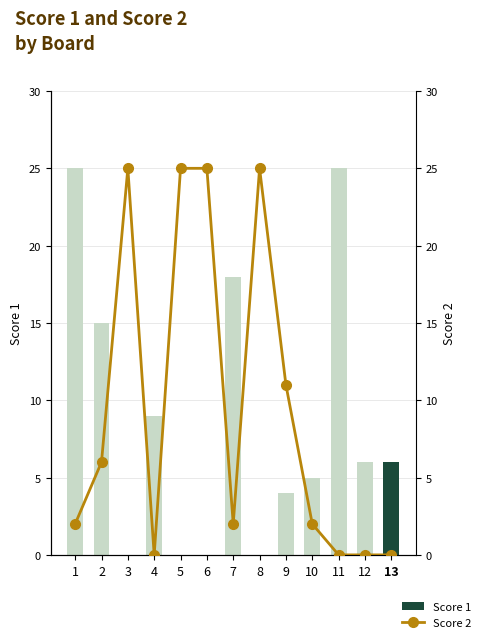

Are the bars grouped side by side (vs. stacked)?

Yes